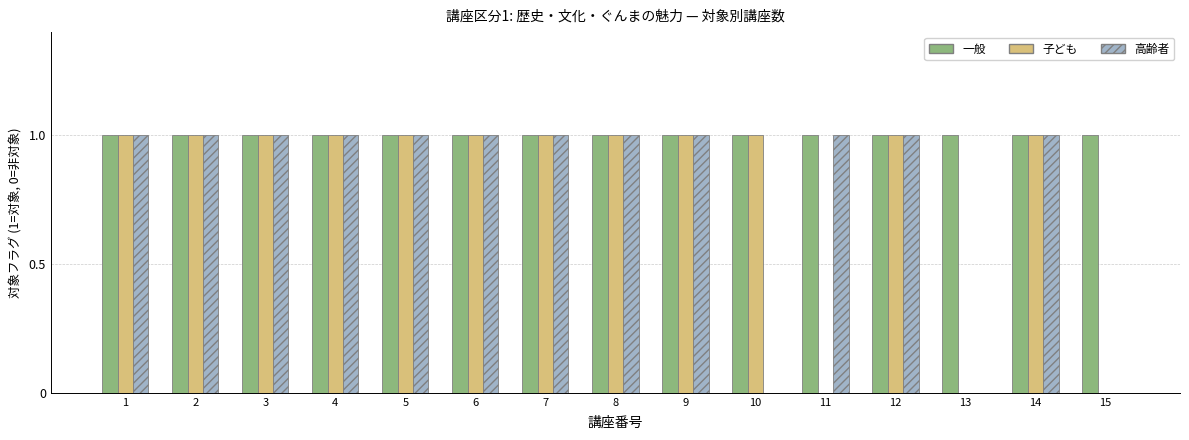

The value of 子ども at 1 is 2. True or false?

False